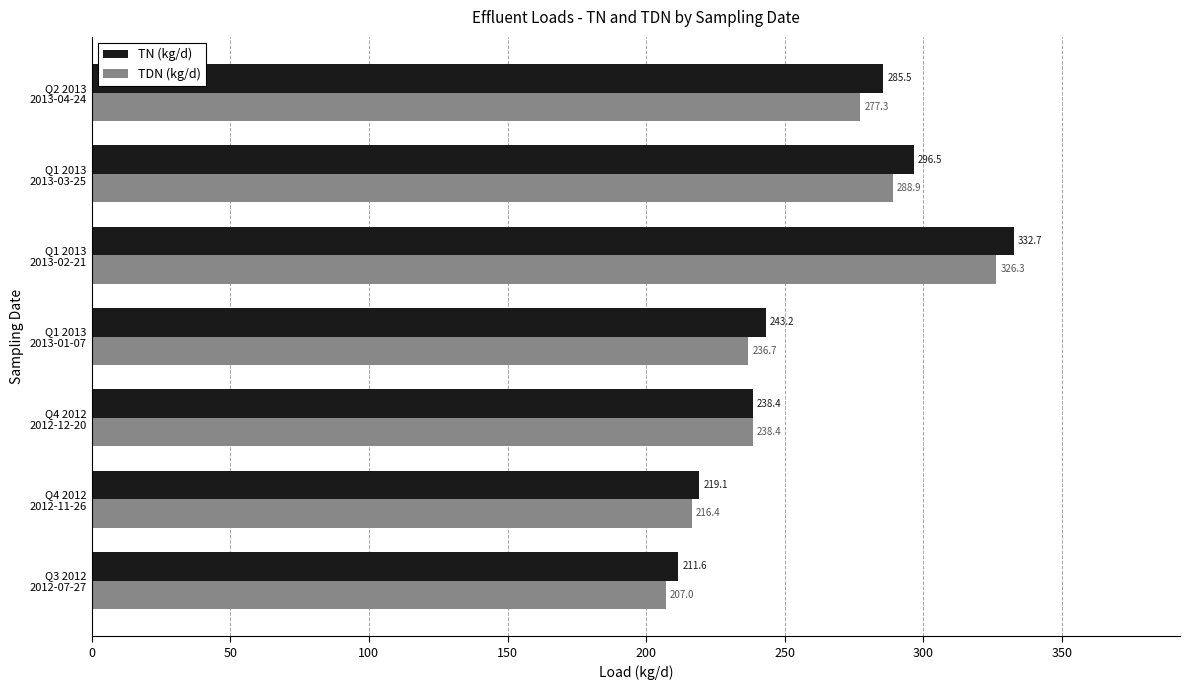

What is the difference between the second highest and second lowest values in the TN (kg/d) series?

77.4